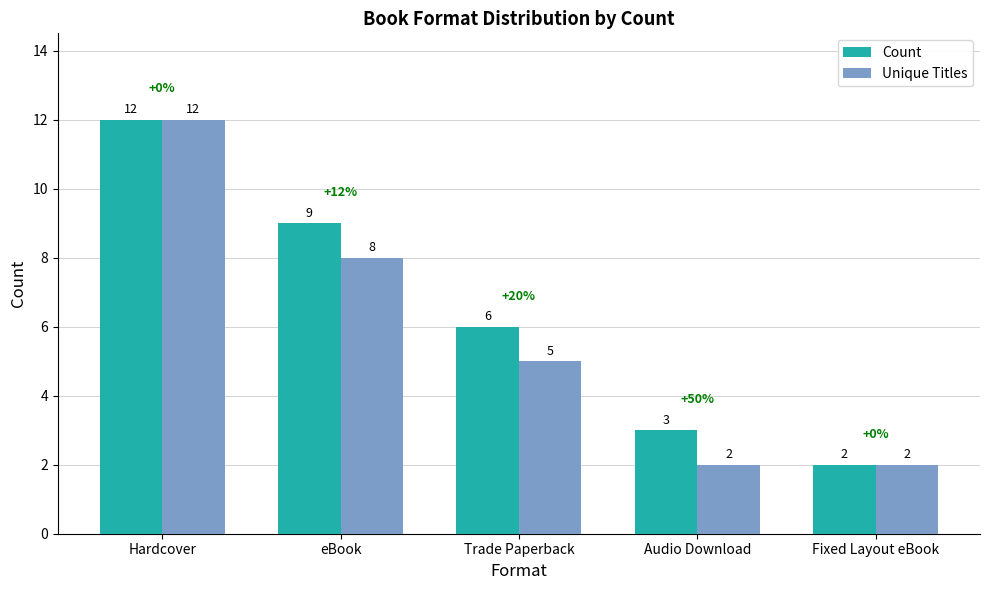

What is the greatest value displayed?

12